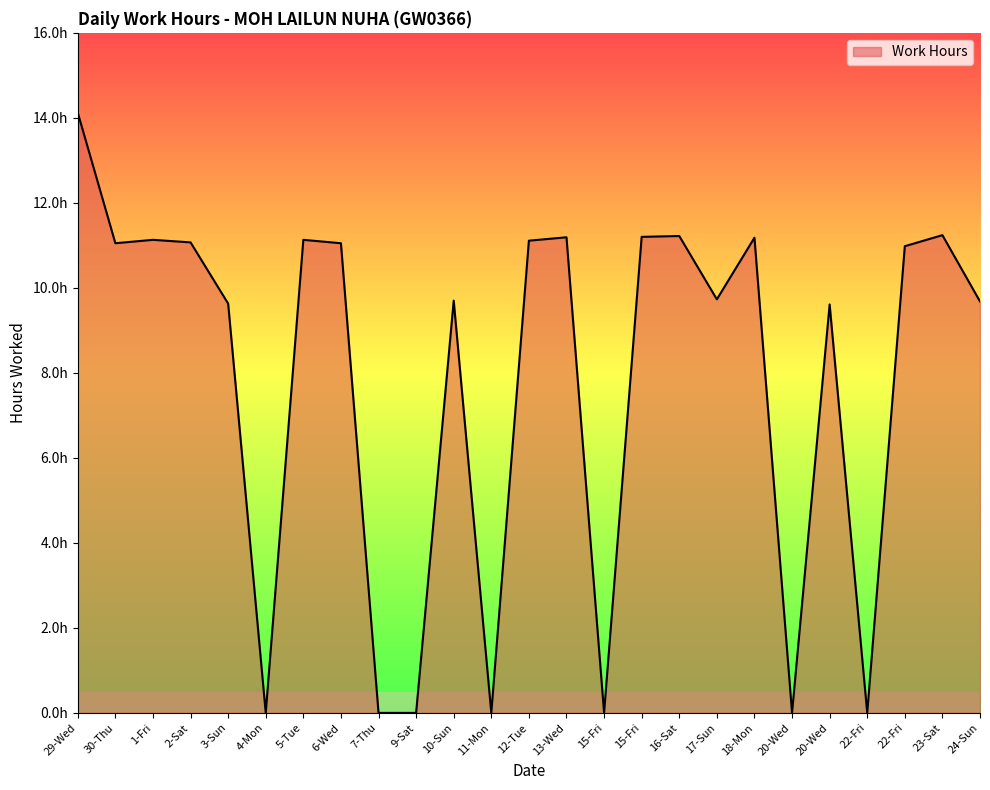

Does the chart display data point markers on the line(s)?

No